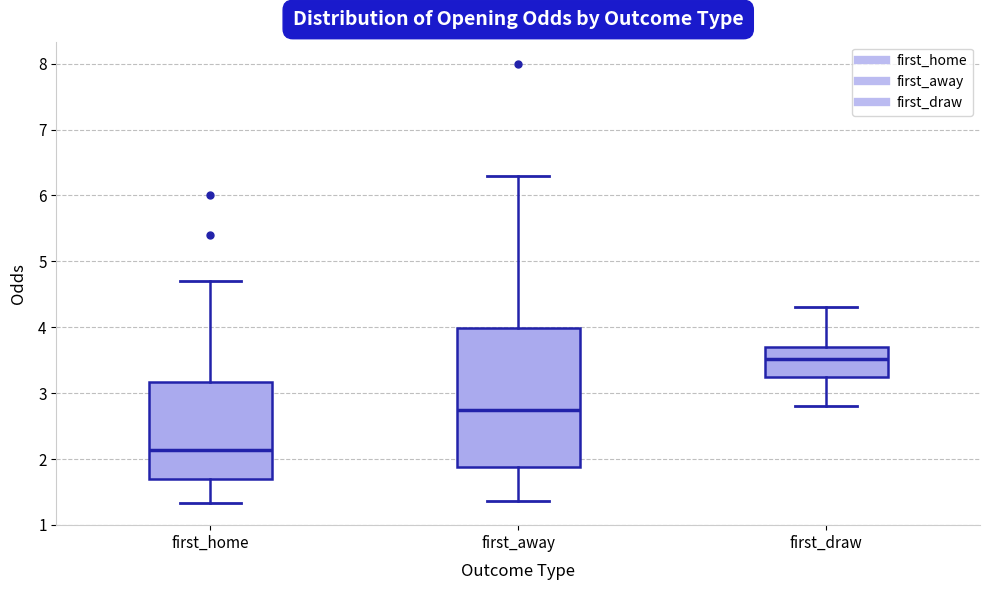

Comparing the boxes themselves (not the whiskers), which one is the tallest?

first_away